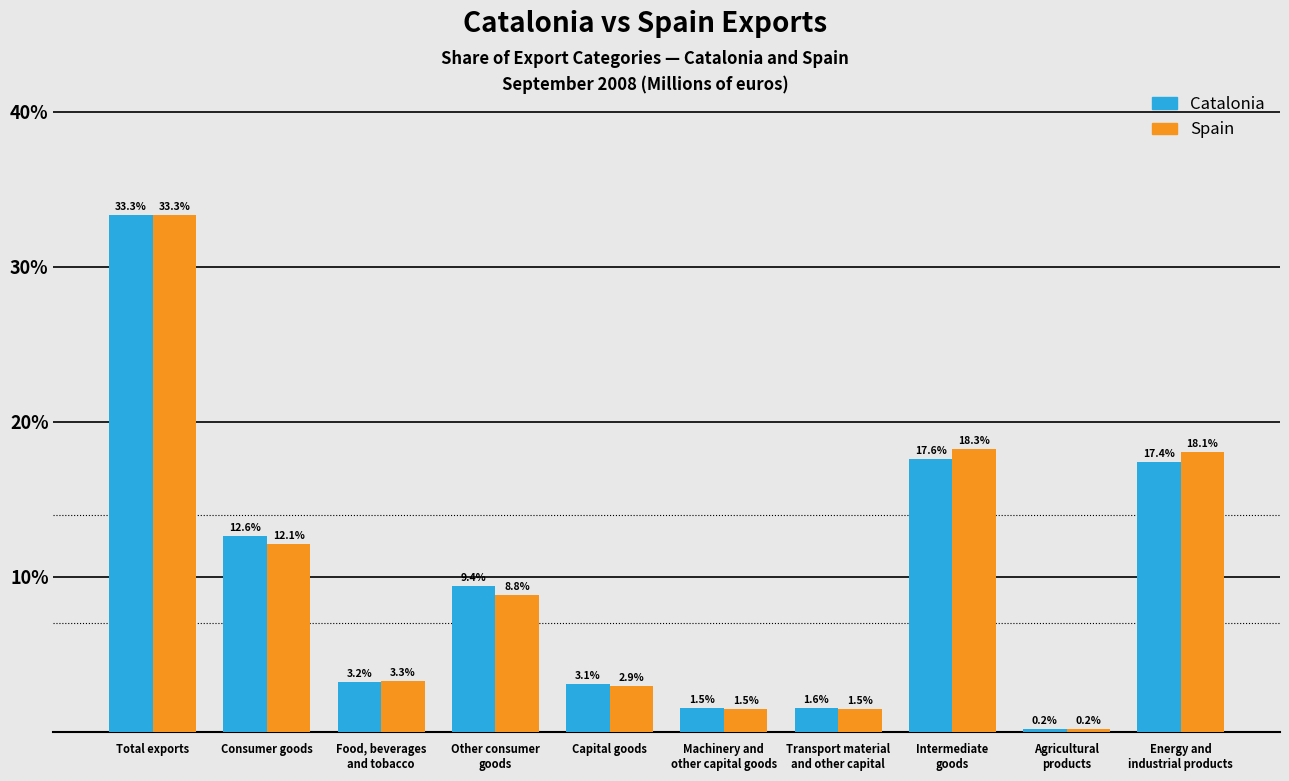

Reading left to right, list all the values displayed in this chart.

Catalonia: 33.3	12.6	3.2	9.4	3.1	1.5	1.6	17.6	0.2	17.4
Spain: 33.3	12.1	3.3	8.8	2.9	1.5	1.5	18.3	0.2	18.1